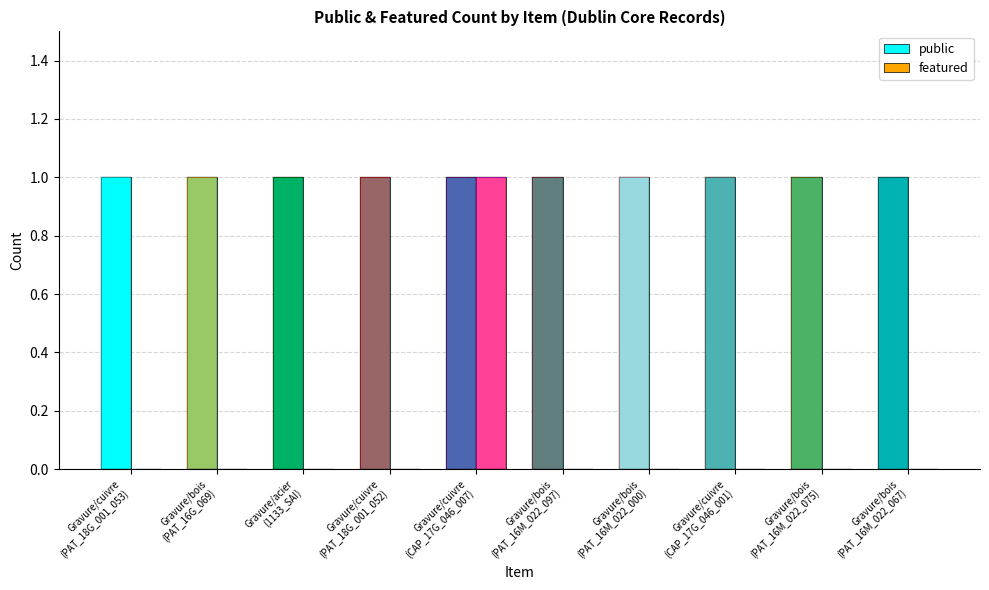

At Gravure/bois
(PAT_16M_022_097), list the series in order from largest to smallest.

public, featured